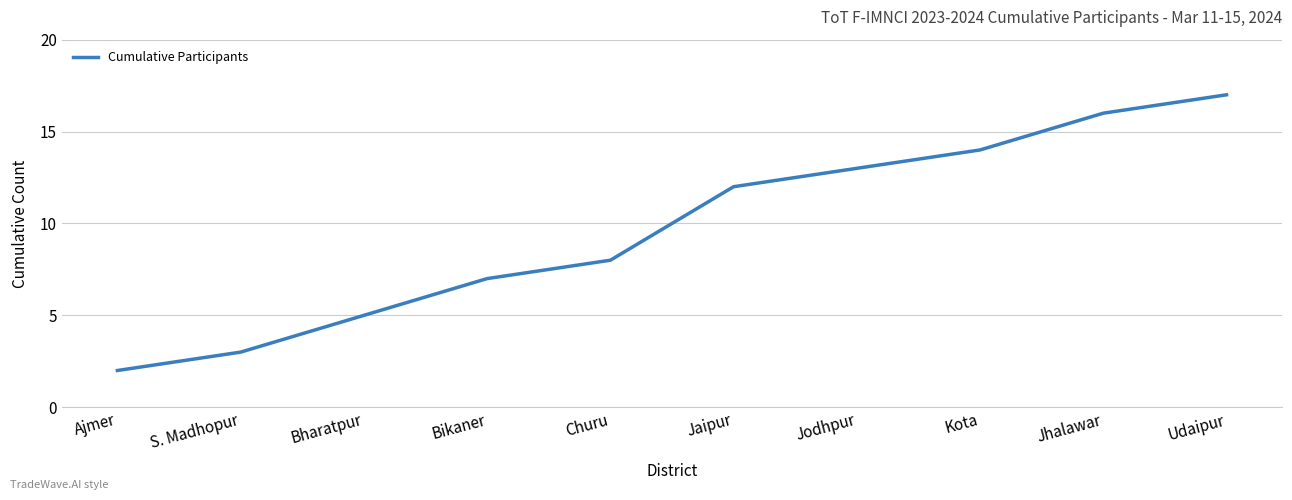

True or false: there are more than 2 points higher than both neighbors.

False